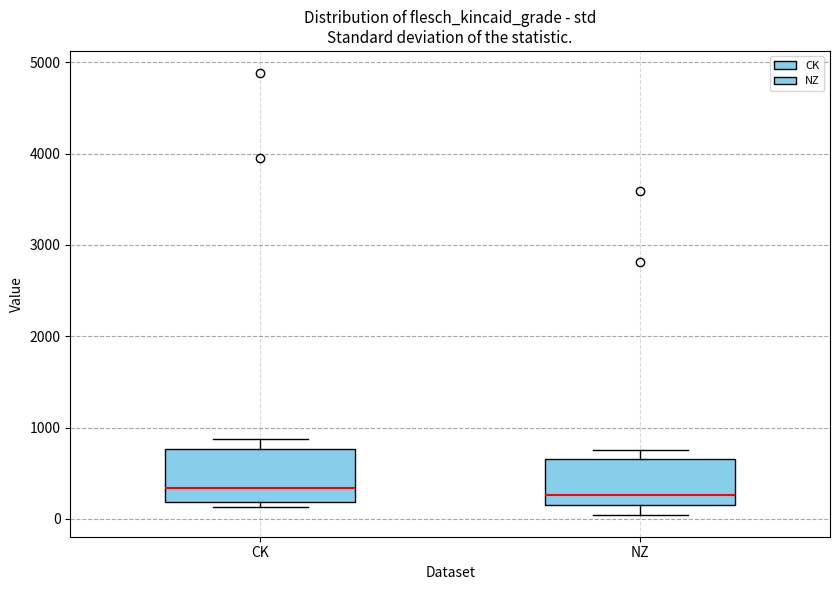

Where does the upper whisker of the box for CK end on the y-axis? The values are not printed on the chart, so give them approximately, as read against the axis.

900